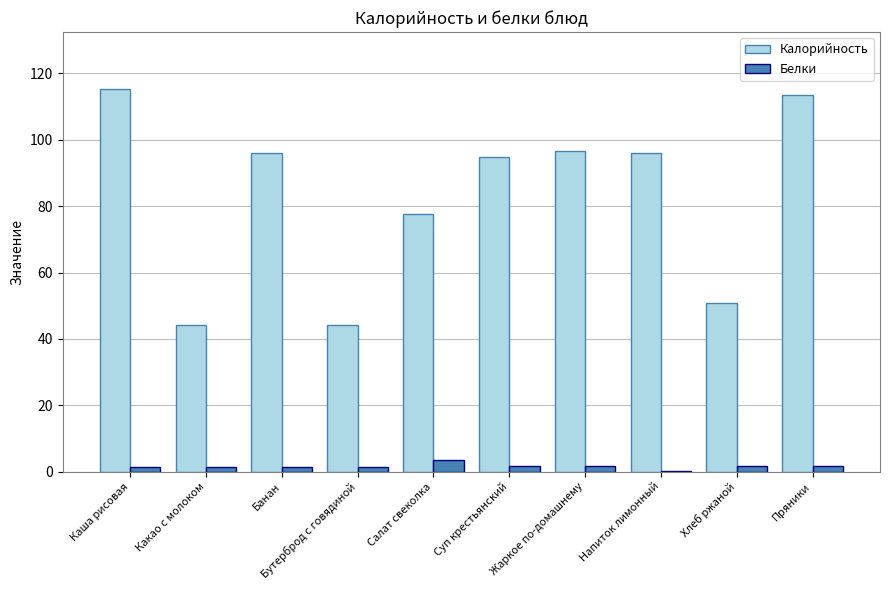

What is the maximum value shown in the chart?

115.2